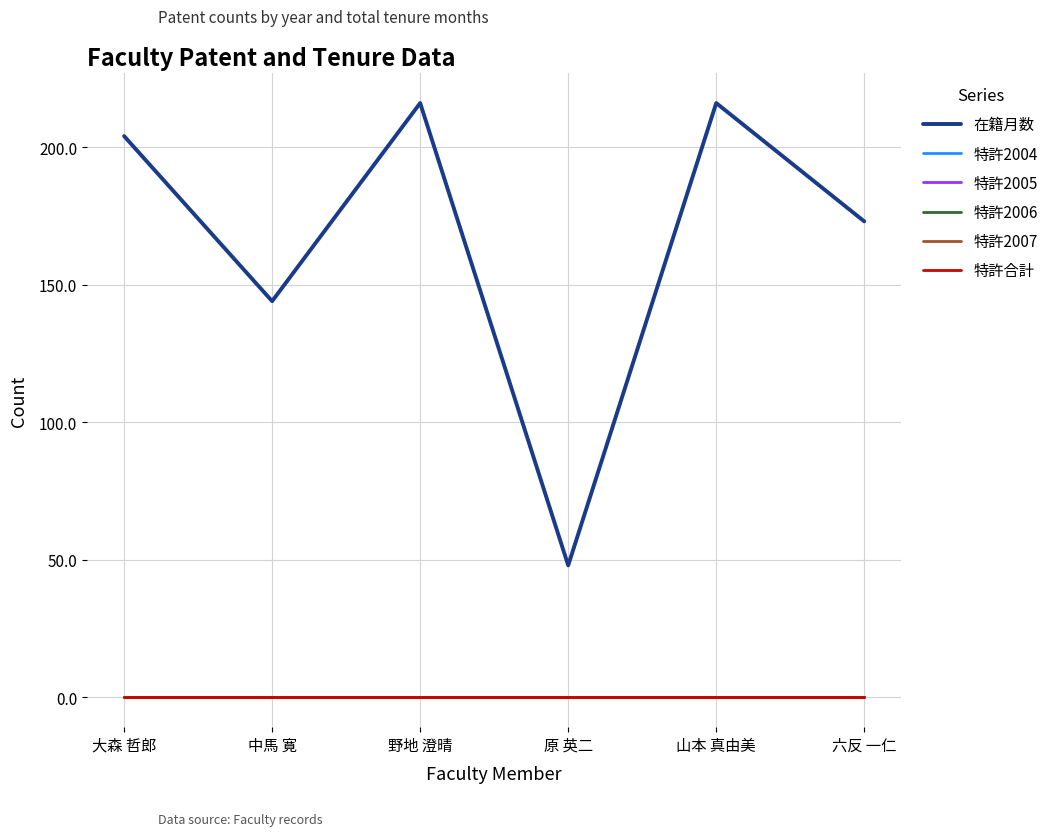

What is the label of the 4th point from the left?

原 英二